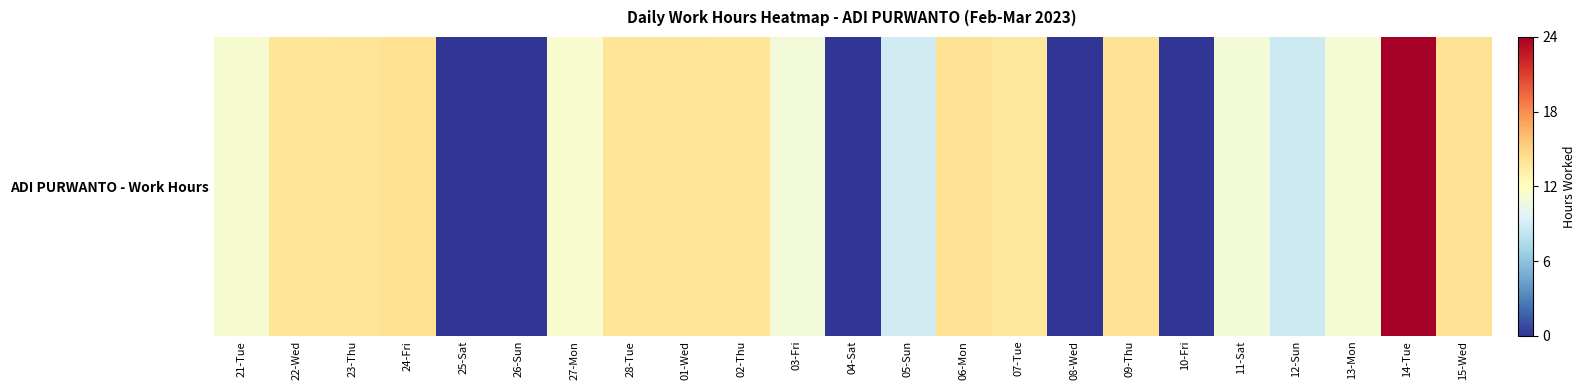

What is the difference between the values at 26-Sun and 02-Thu?

13.9